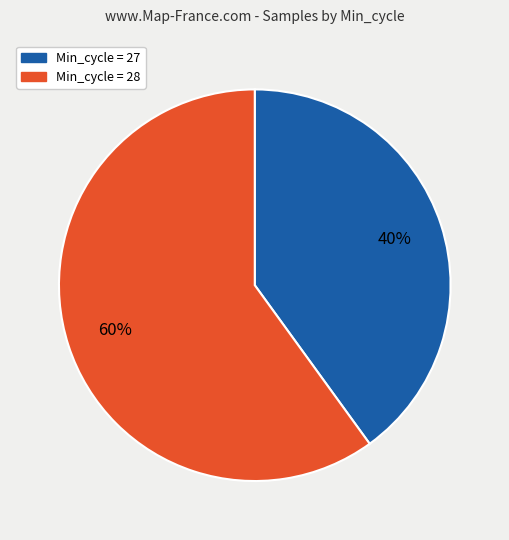

To the nearest percent, what is the average slice percentage?

50%